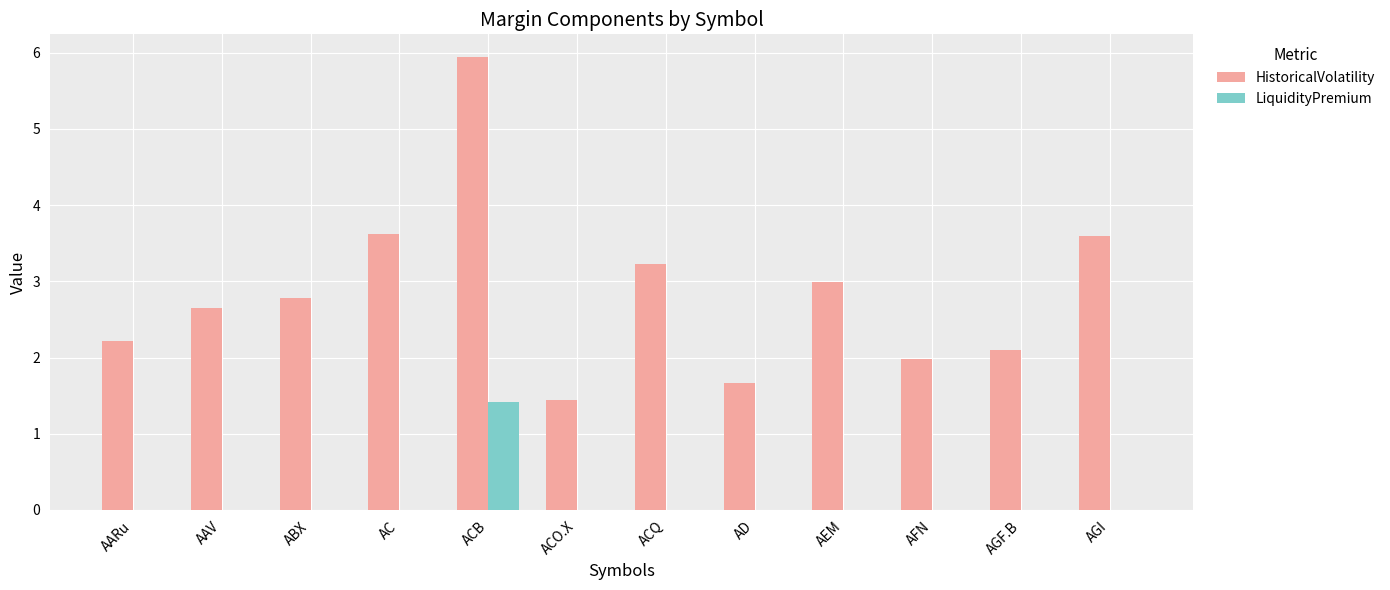

The HistoricalVolatility series shows 2.1 at AGF.B. True or false?

True